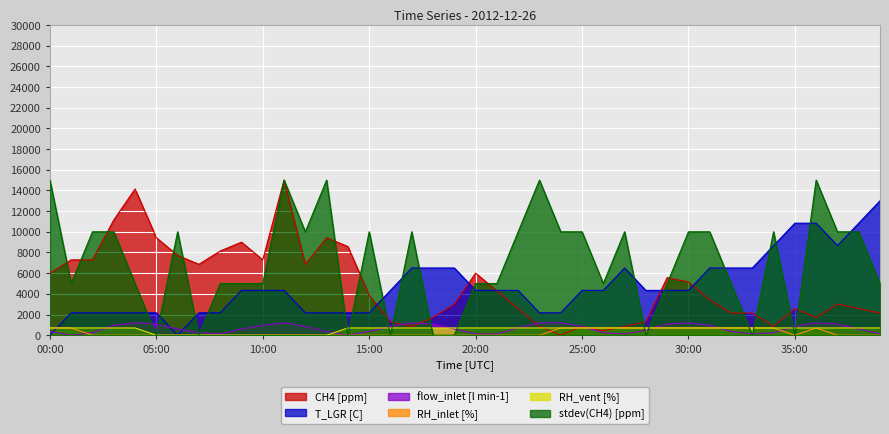

What is the maximum value for stdev(CH4) [ppm]?

15000.0